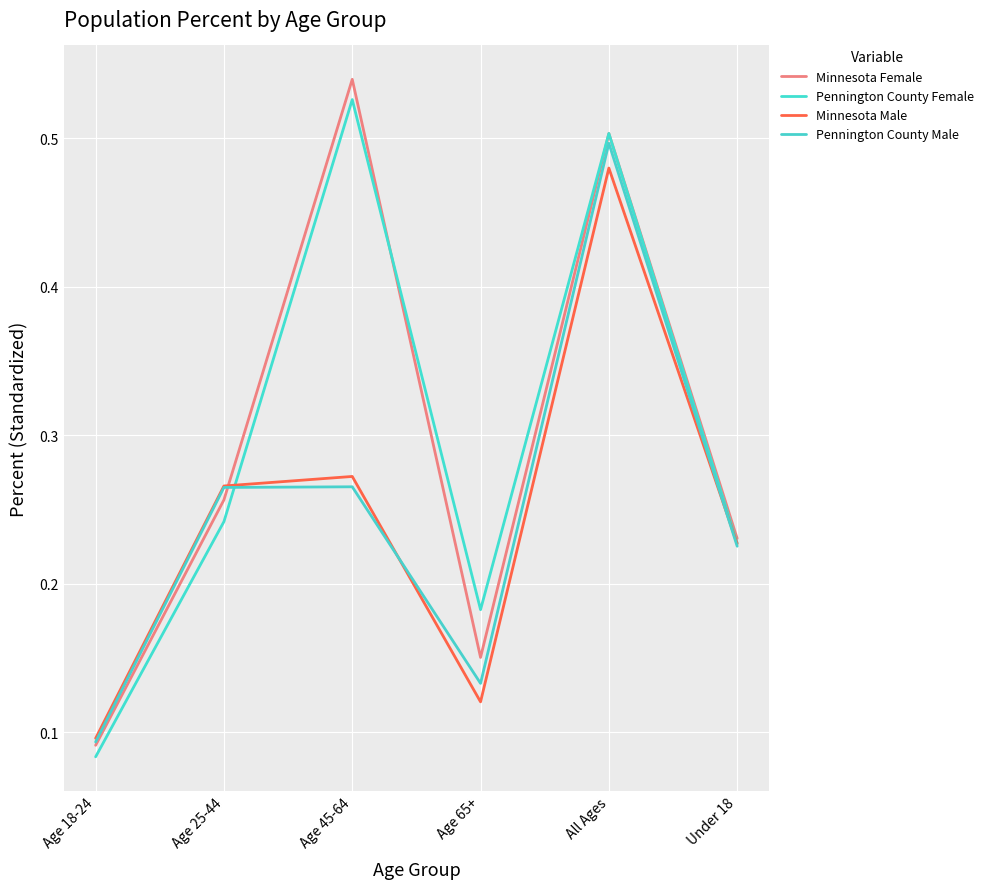

Where is Minnesota Female nearest to the value 0?

Age 18-24